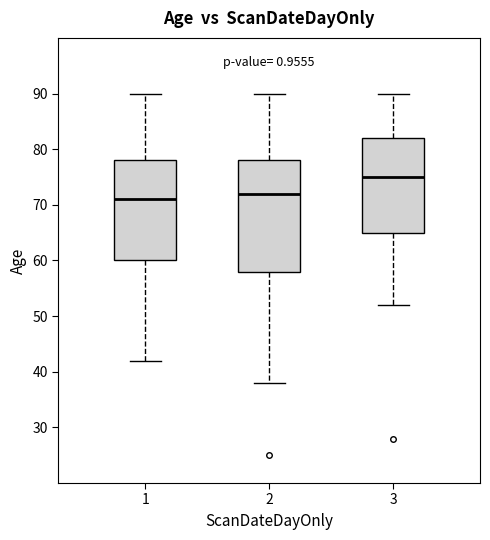

Reading left to right, transcribe this box plot: for each box, give where its median line is, the range the box spans, and where its two whiskers end, as read against the y-axis. The values are not printed on the chart, so give them approximately, as read against the axis.

1: median 71, box 60 to 78, whiskers 42 to 90
2: median 72, box 58 to 78, whiskers 38 to 90
3: median 75, box 65 to 82, whiskers 52 to 90